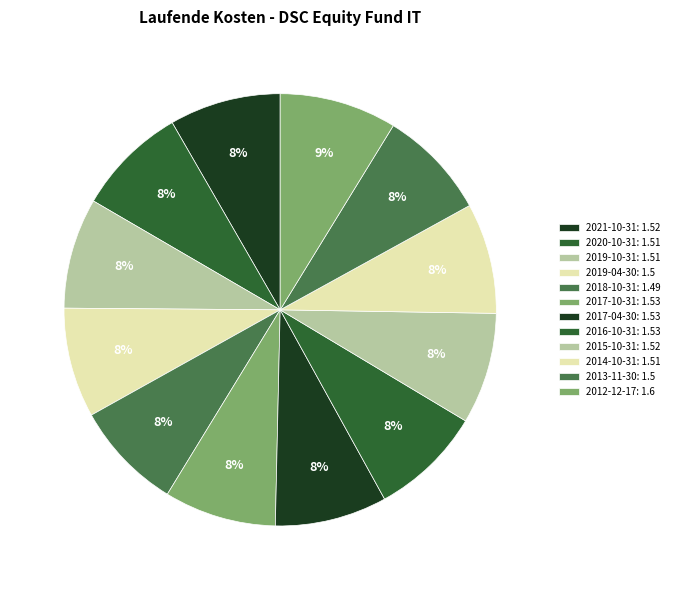

To the nearest percent, what is the combined percentage of 2017-10-31 and 2020-10-31?

17%